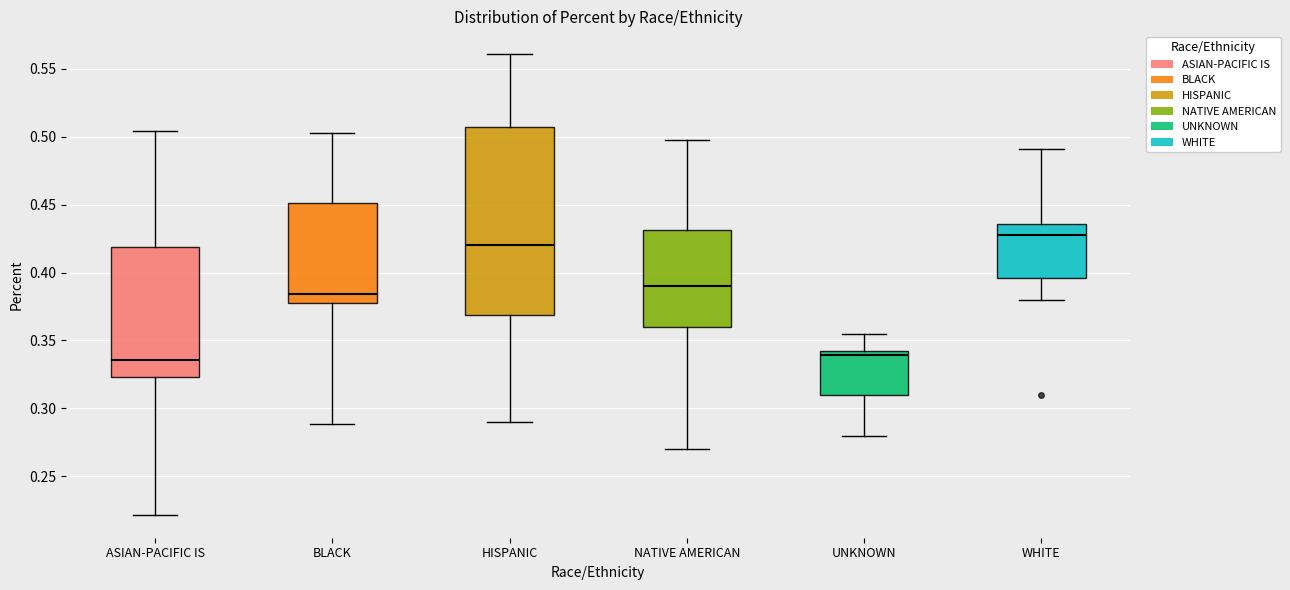

Reading left to right, transcribe this box plot: for each box, give where its median line is, the range the box spans, and where its two whiskers end, as read against the y-axis. The values are not printed on the chart, so give them approximately, as read against the axis.

ASIAN-PACIFIC IS: median 0.335, box 0.325 to 0.420, whiskers 0.220 to 0.505
BLACK: median 0.385, box 0.380 to 0.450, whiskers 0.290 to 0.505
HISPANIC: median 0.420, box 0.370 to 0.505, whiskers 0.290 to 0.560
NATIVE AMERICAN: median 0.390, box 0.360 to 0.430, whiskers 0.270 to 0.500
UNKNOWN: median 0.340 (just below the box's upper edge), box 0.310 to 0.340, whiskers 0.280 to 0.355
WHITE: median 0.430, box 0.395 to 0.435, whiskers 0.380 to 0.490